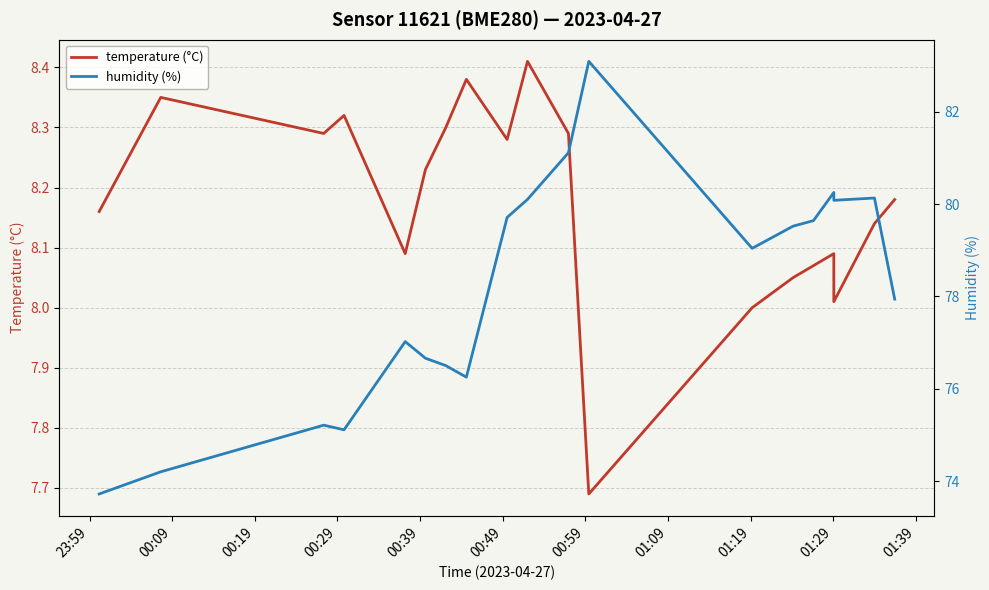

Which series has the largest range (max minus min)?

humidity (%)